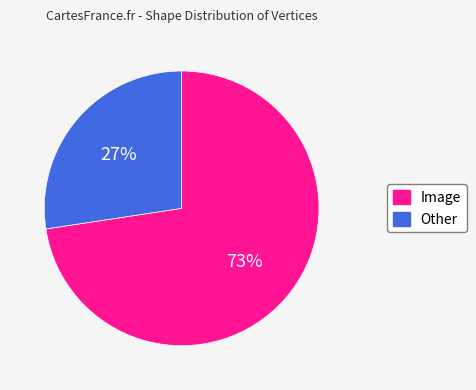

To the nearest percent, what portion does Image represent?

73%